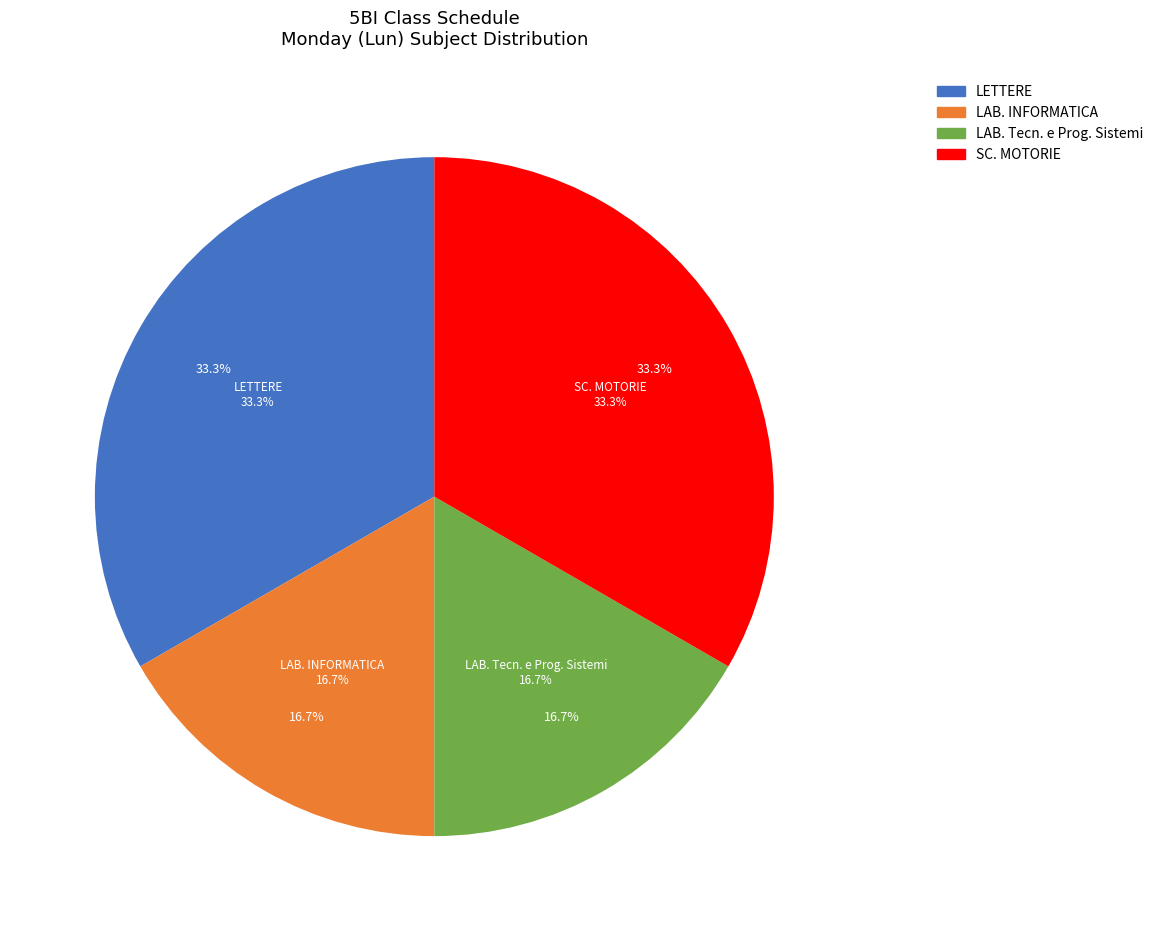

How many segments does this pie chart have?

4